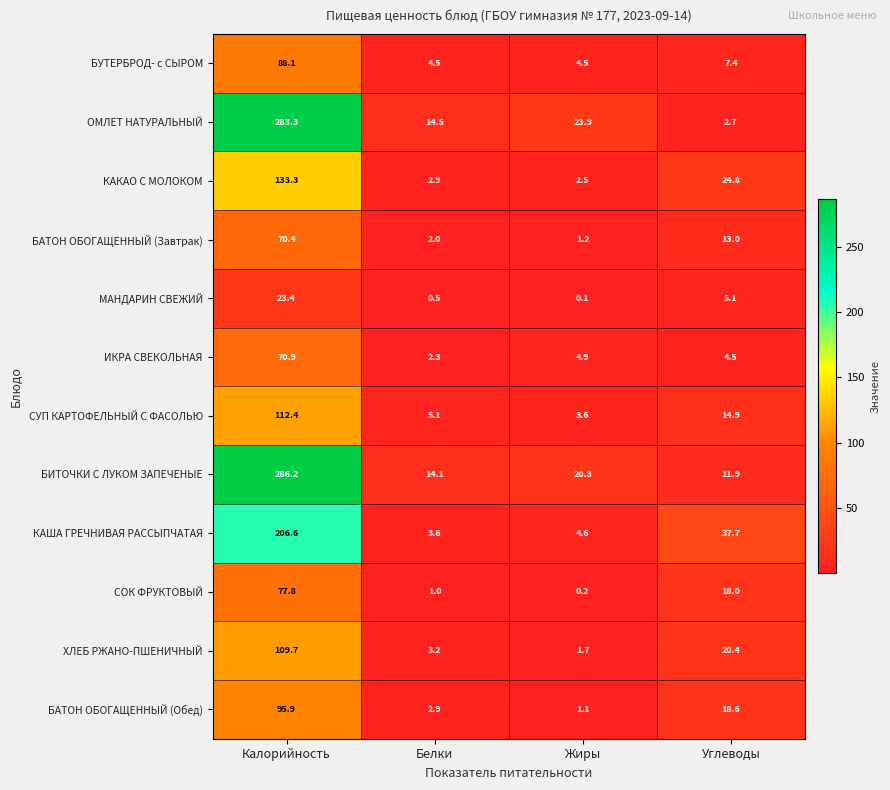

List the labels in order of БИТОЧКИ С ЛУКОМ ЗАПЕЧЕНЫЕ value, smallest first.

Углеводы, Белки, Жиры, Калорийность